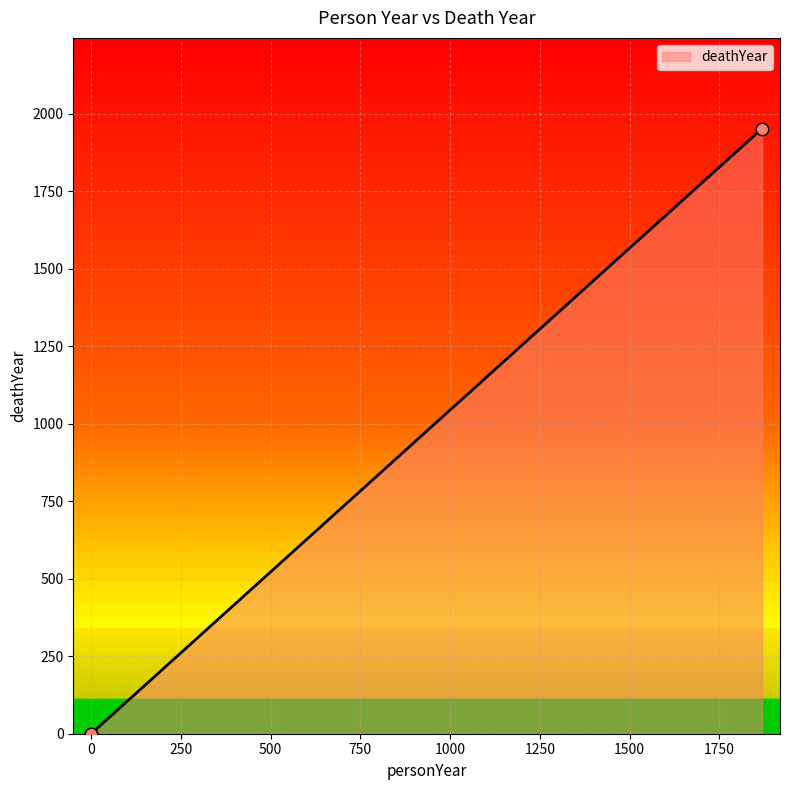

What is the change in value from A. L. Byers (1869) to J. C. Fisher (0)?

-1952